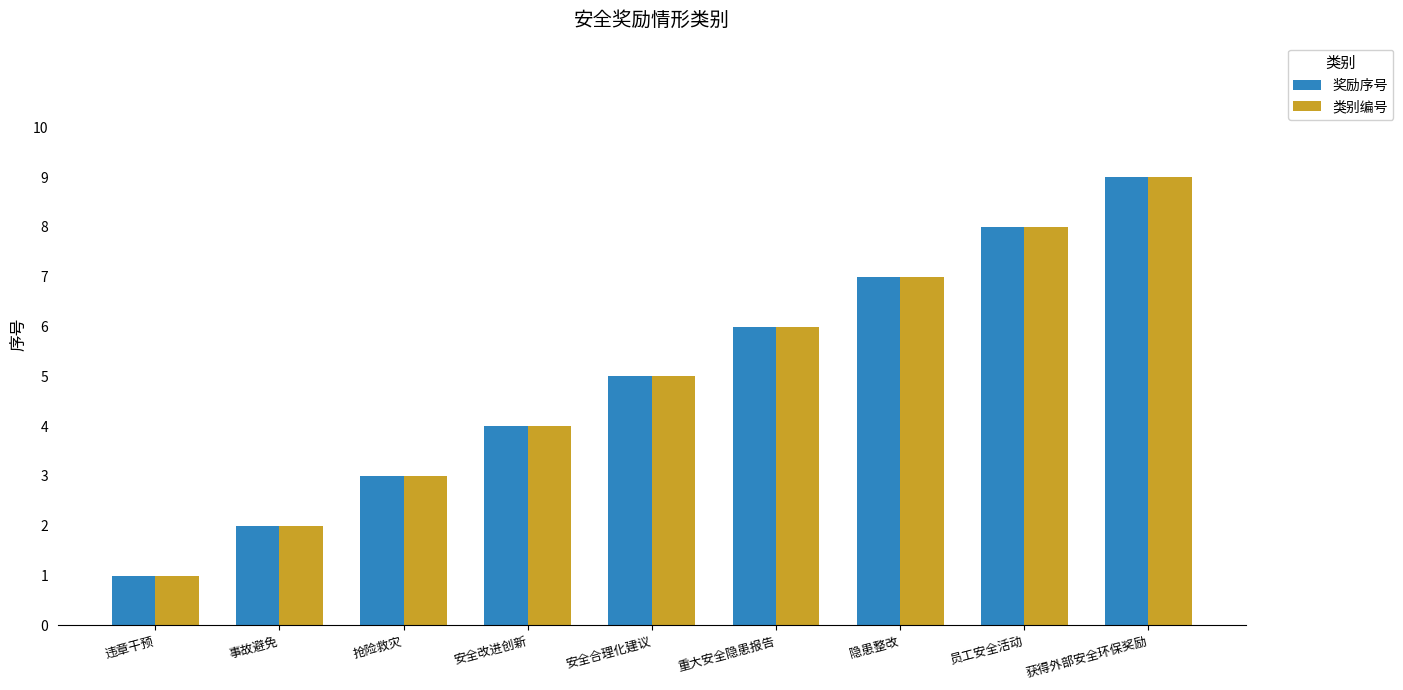

Is the value of 奖励序号 at 获得外部安全环保奖励 greater than the value of 类别编号 at 安全改进创新?

Yes